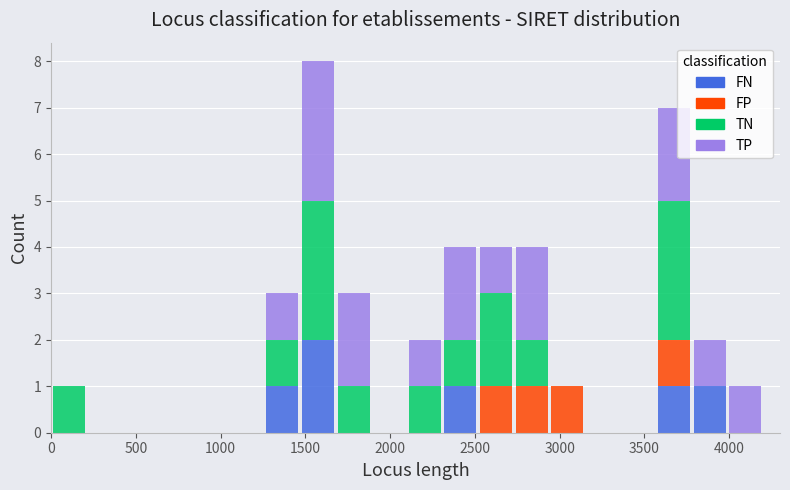

Reading left to right, transcribe this chart: for each stacked bar, give the range it covers on the x-axis and its total height. Neither the bar edges nor the heights are printed on the chart, so give them approximately, as read against the axes.

0 to 210: 1
210 to 420: 0
420 to 630: 0
630 to 840: 0
840 to 1050: 0
1050 to 1260: 0
1260 to 1470: 3
1470 to 1680: 8
1680 to 1890: 3
1890 to 2100: 0
2100 to 2310: 2
2310 to 2520: 4
2520 to 2730: 4
2730 to 2940: 4
2940 to 3150: 1
3150 to 3360: 0
3360 to 3570: 0
3570 to 3780: 7
3780 to 3990: 2
3990 to 4200: 1